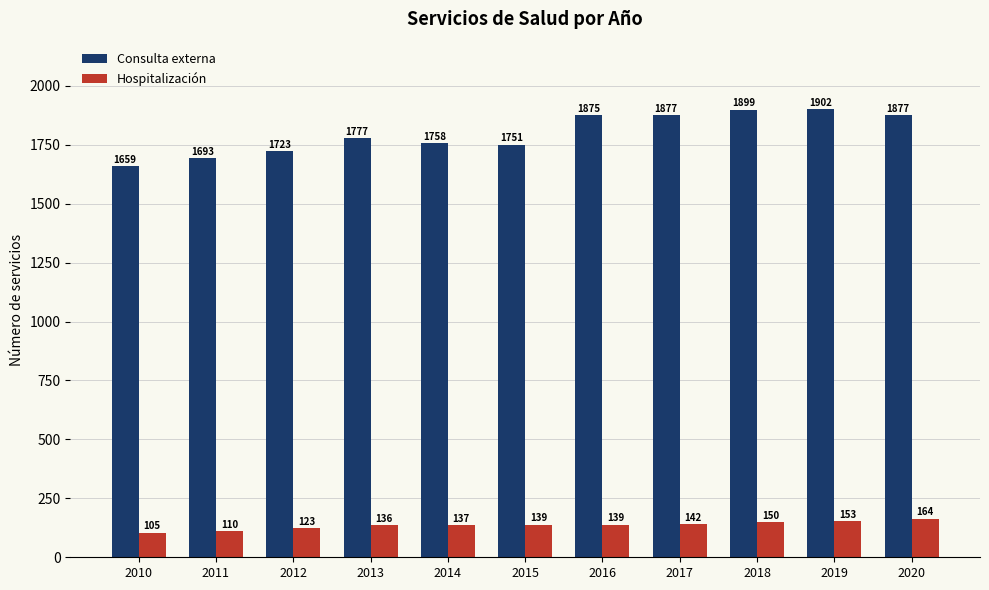

Which series changed the most between 2017 and 2018?

Consulta externa